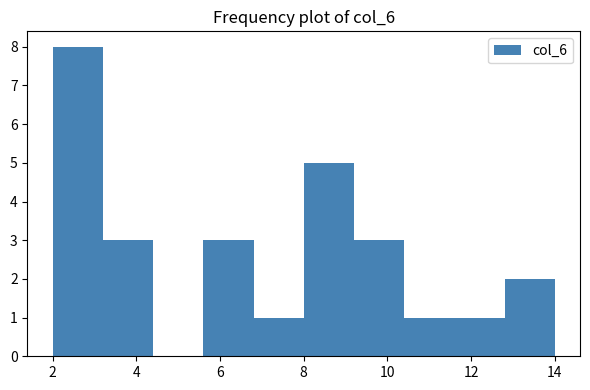

Which range on the x-axis has the tallest bar?

2.0 to 3.2